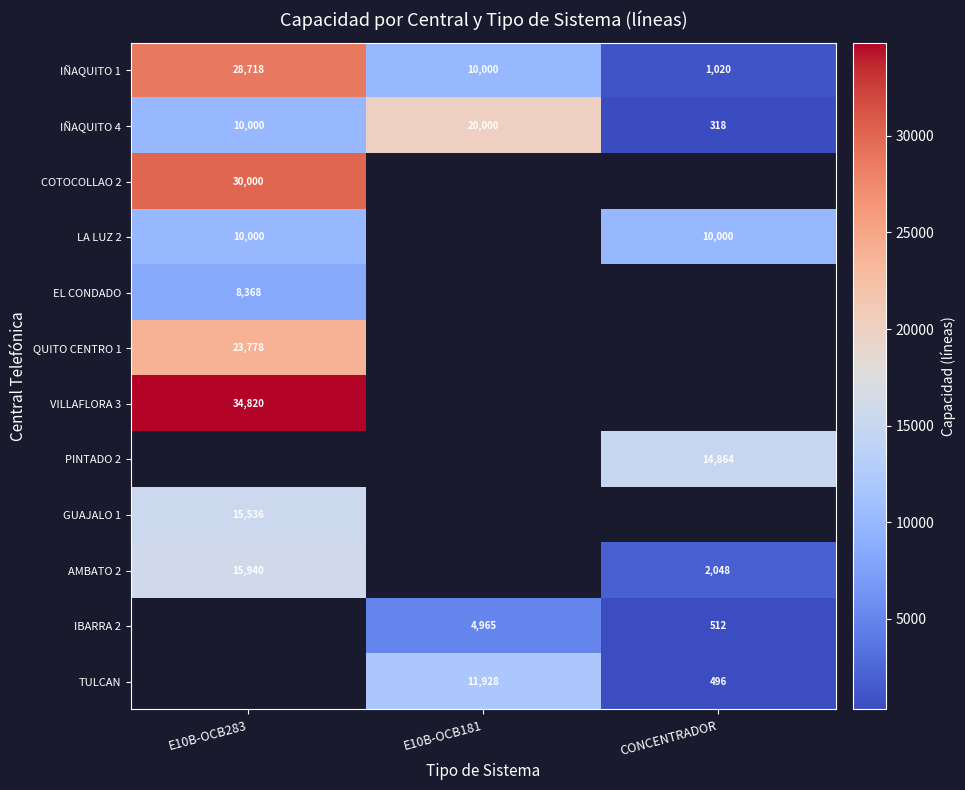

Is it true that PINTADO 2 equals 5885 at CONCENTRADOR?

False